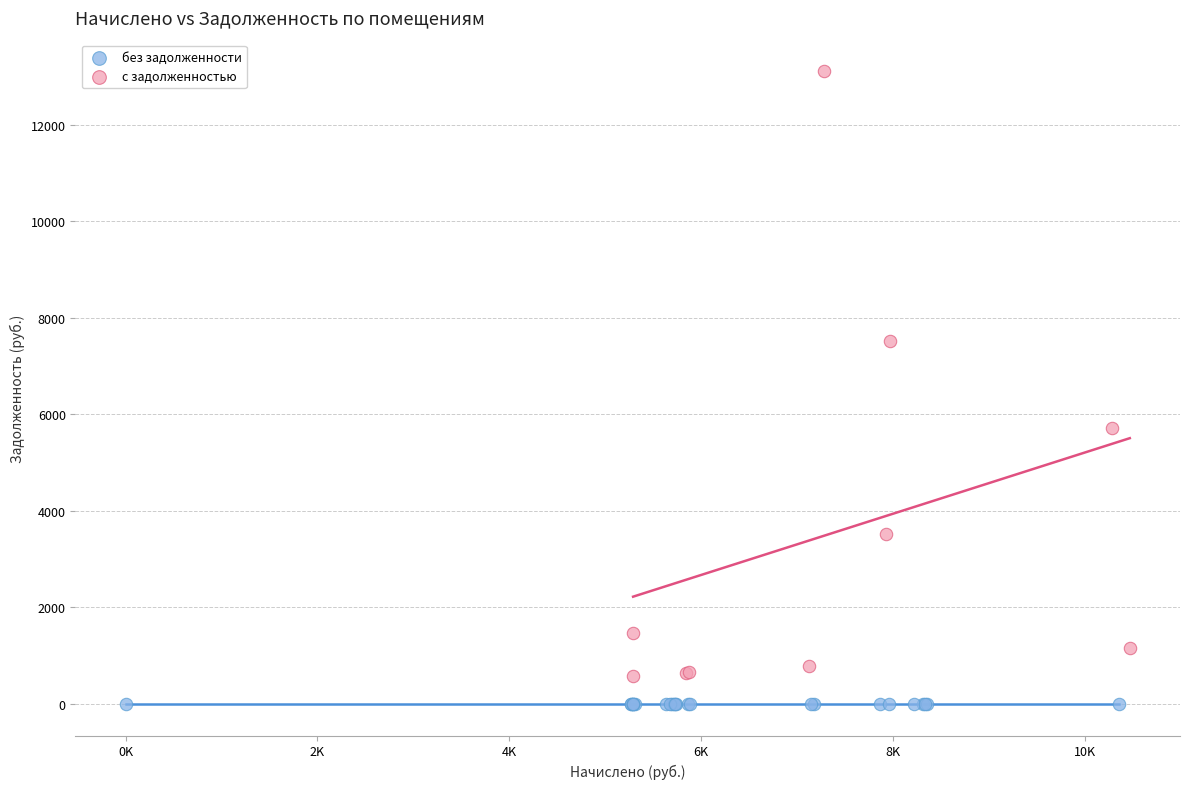

Which series reaches the maximum Y coordinate?

с задолженностью